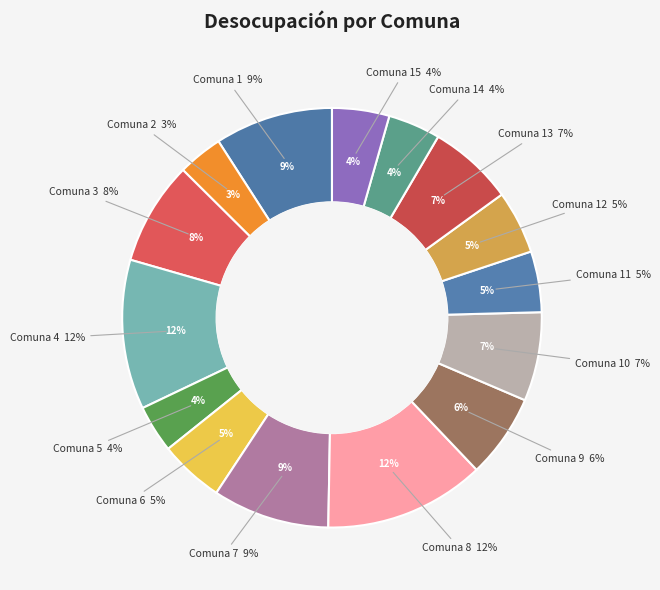

What portion of the pie excludes 14?

96.0%